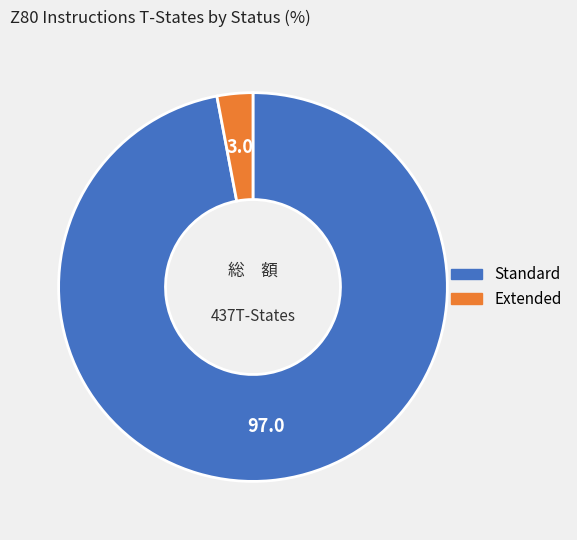

Is there a majority slice in this chart?

Yes